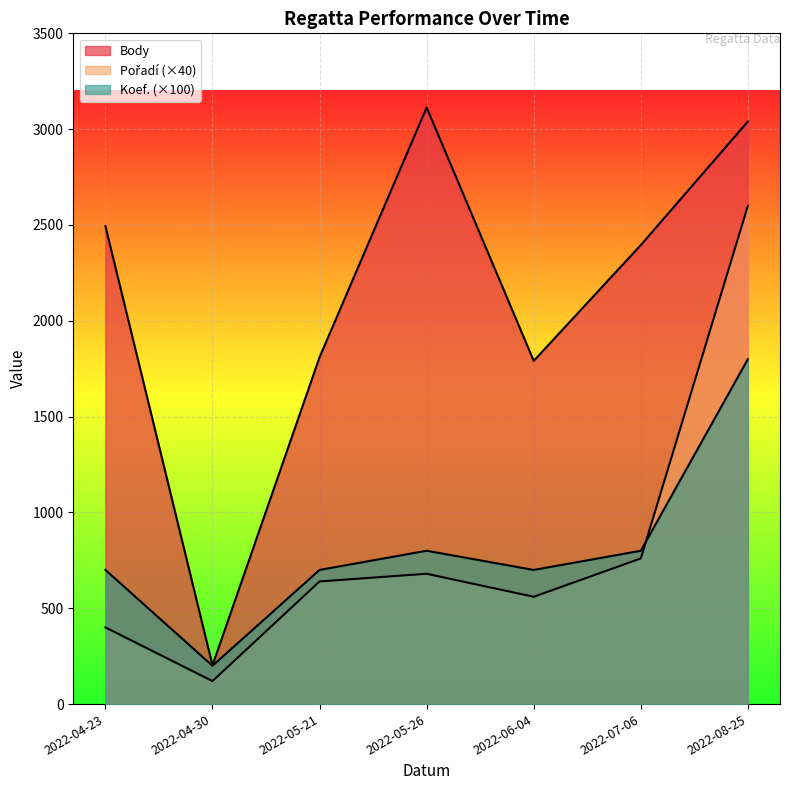

Reading left to right, extract all data points from this chart.

Body: 2494	202	1810	3113	1791	2395	3040
Pořadí: 400	120	640	680	560	760	2600
Koef.: 700	200	700	800	700	800	1800